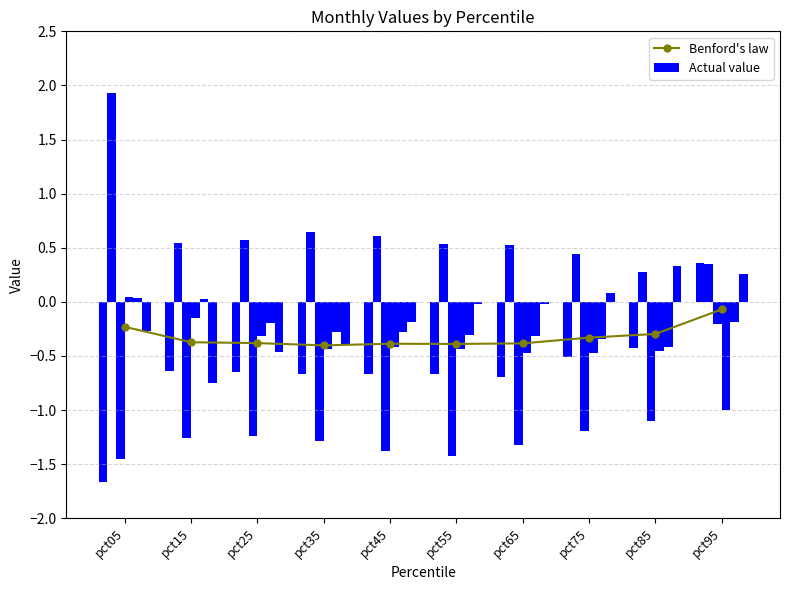

Reading right to left, extract all data points from this chart.

Benford's law: pct95=-0.1	pct85=-0.3	pct75=-0.3	pct65=-0.4	pct55=-0.4	pct45=-0.4	pct35=-0.4	pct25=-0.4	pct15=-0.4	pct05=-0.2
Actual value: pct95=0.4	pct85=-0.4	pct75=-0.5	pct65=-0.7	pct55=-0.7	pct45=-0.7	pct35=-0.7	pct25=-0.6	pct15=-0.6	pct05=-1.7